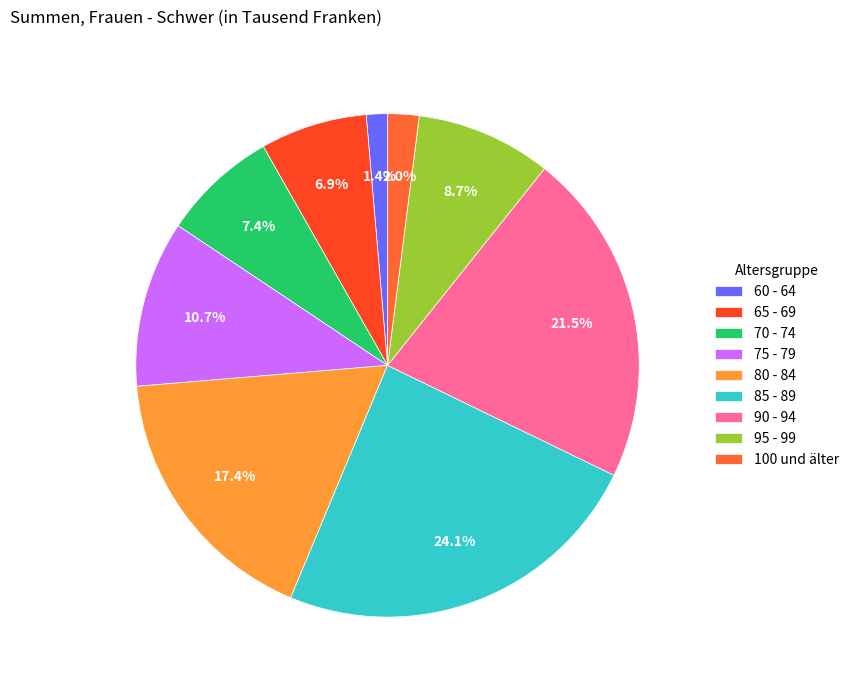

Which category has the smallest portion of the pie?

60 - 64